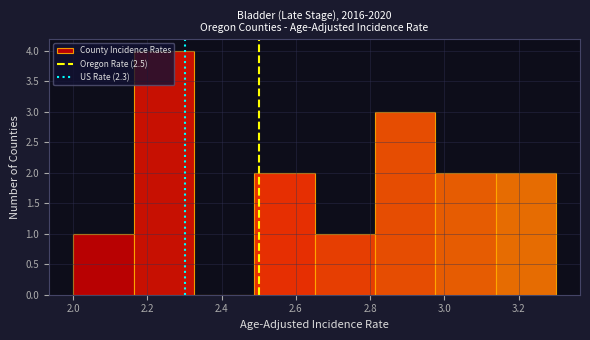

Which range on the x-axis has the tallest bar?

2.16 to 2.32